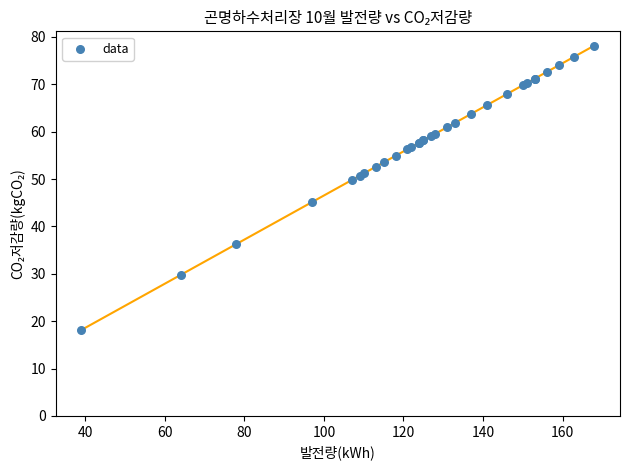

What Y value in the scatter plot is closest to 48?

49.8